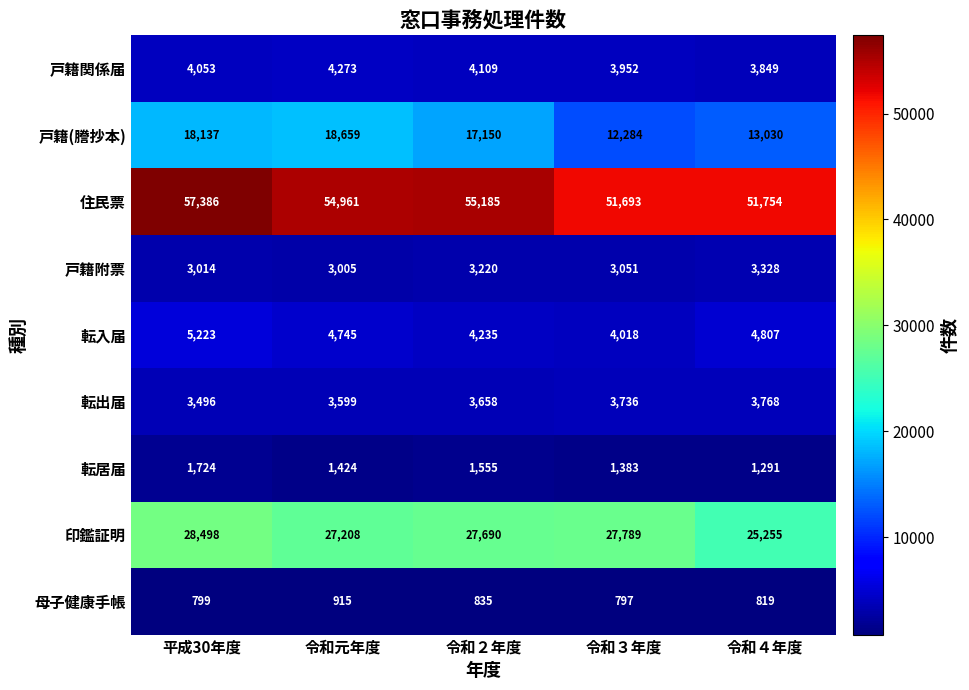

Where does the 転入届 series first go above 4745?

平成30年度